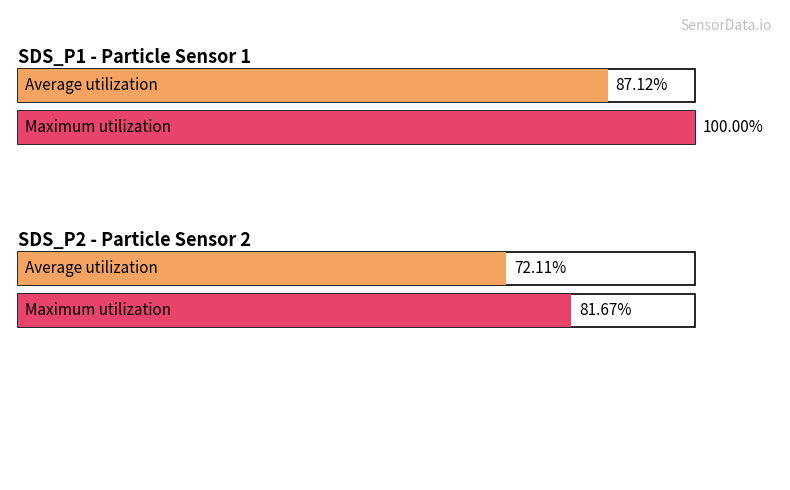

Where does the Average utilization series first go above 6?

SDS_P1